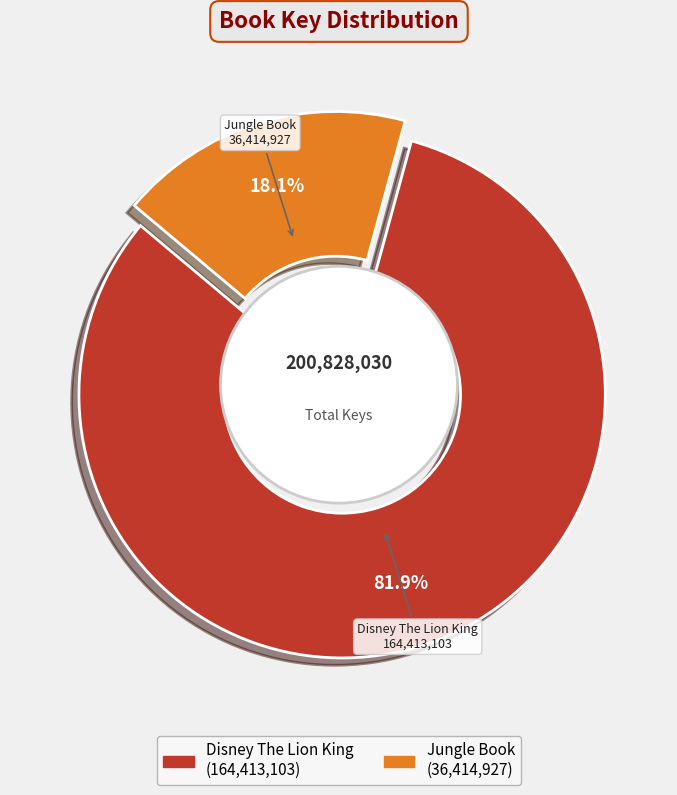

What percentage is the Jungle Book slice, to the nearest percent?

18%